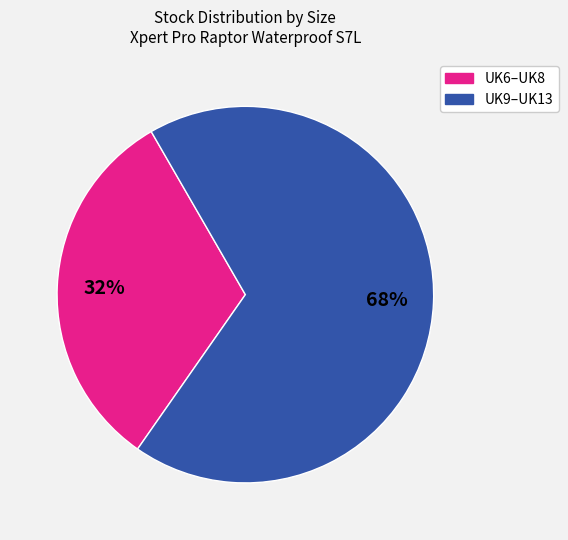

Is there any slice that represents more than half of the pie?

Yes